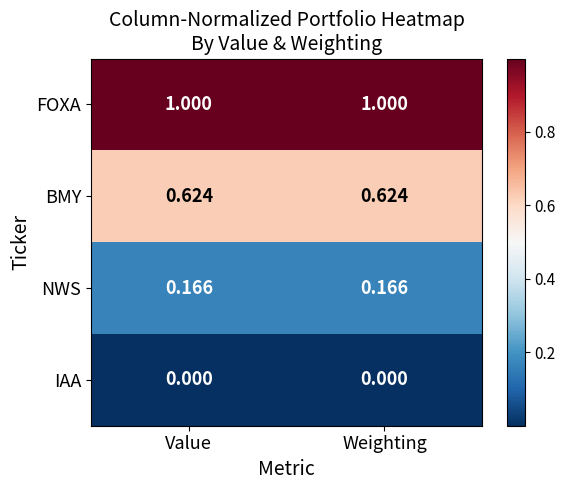

Rank the series by their maximum value, from lowest to highest.

IAA, NWS, BMY, FOXA